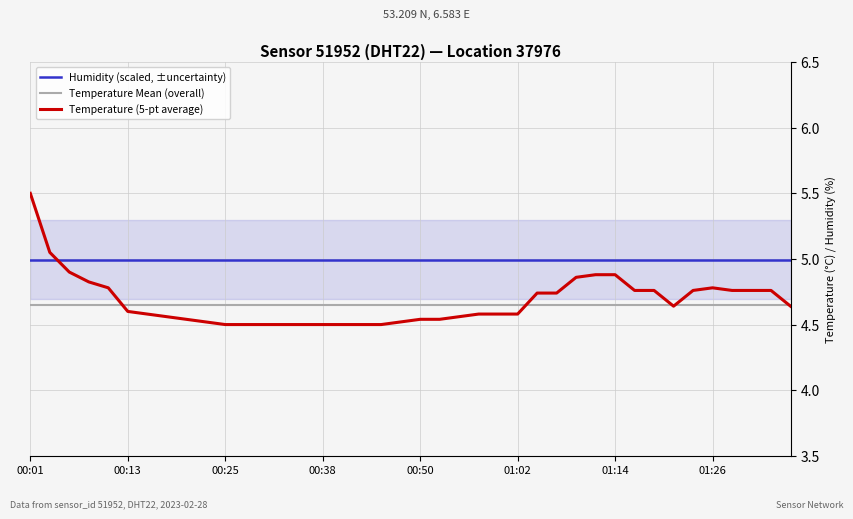

True or false: Temperature Mean (overall) and Humidity (scaled, ±uncertainty) cross at least once.

False